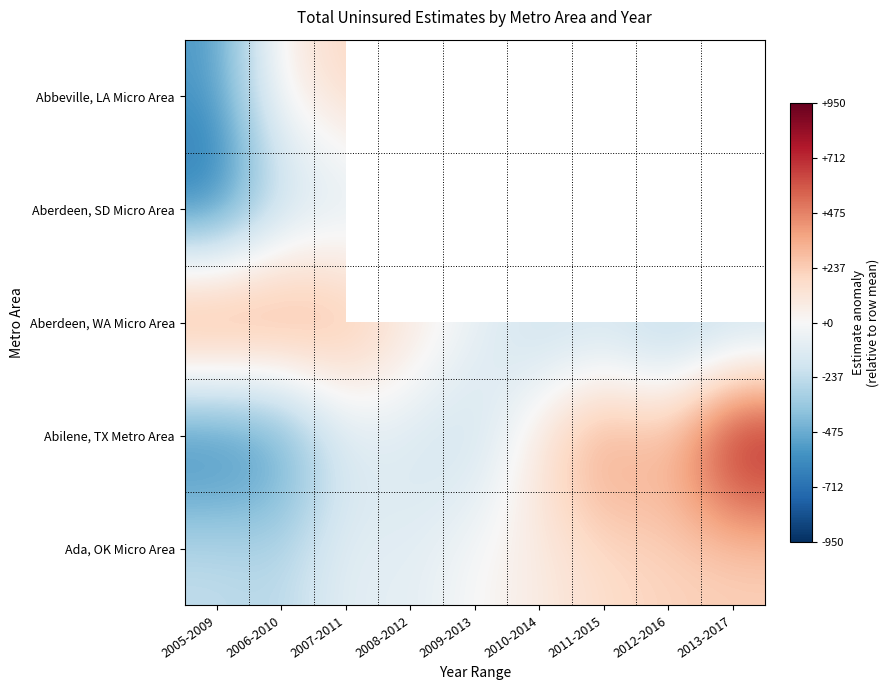

What is the minimum value for Abbeville, LA Micro Area?

-545.2